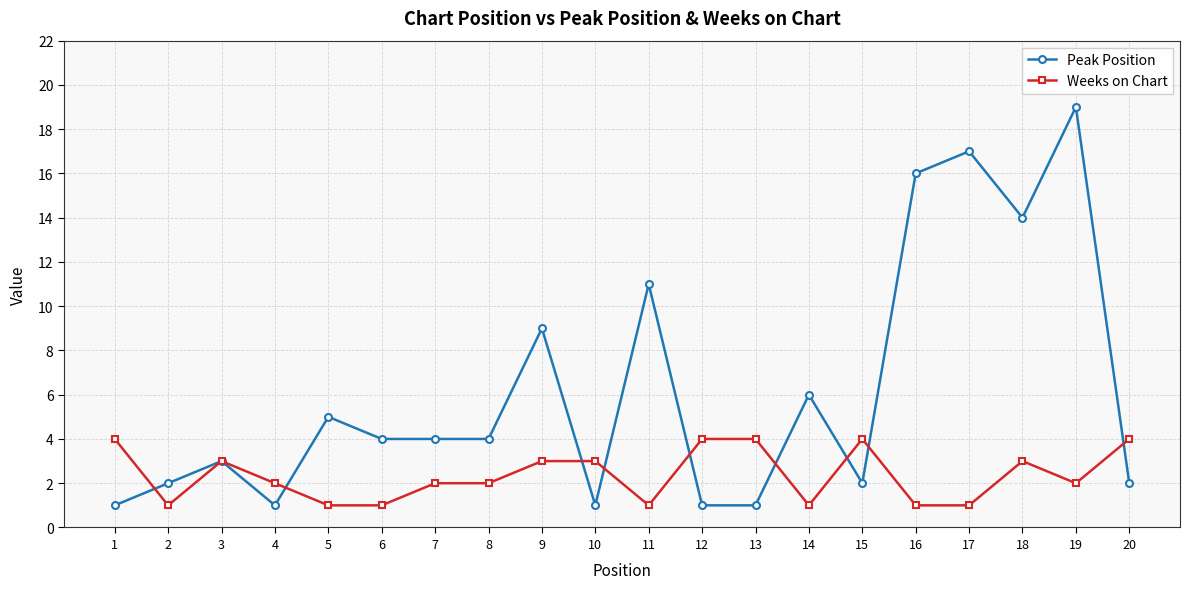

What is the highest value of the Weeks on Chart series?

4